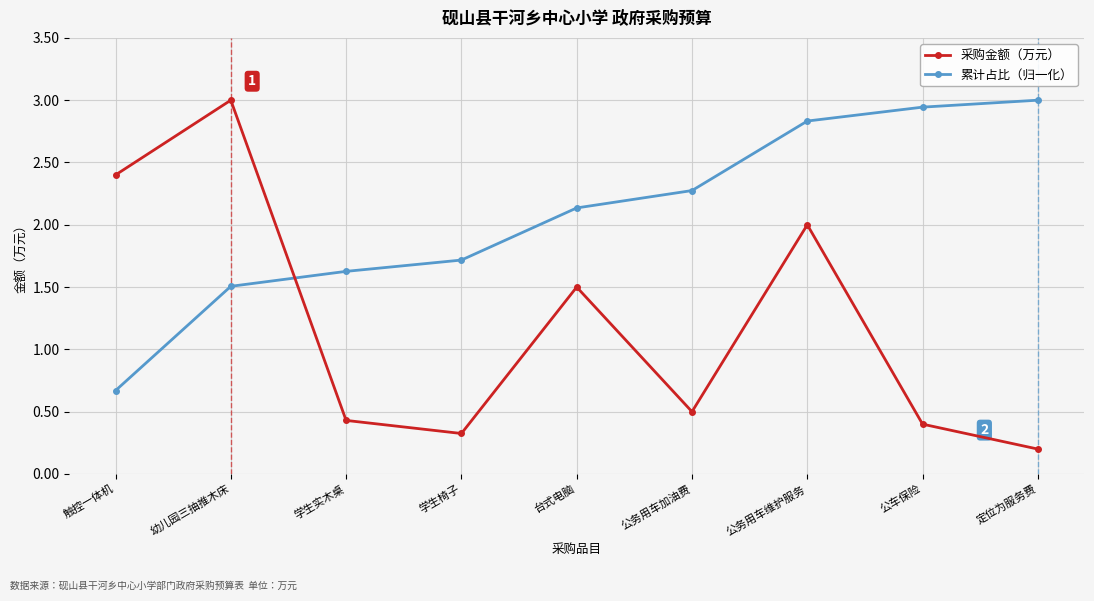

Is this an area chart (filled region under the line)?

No